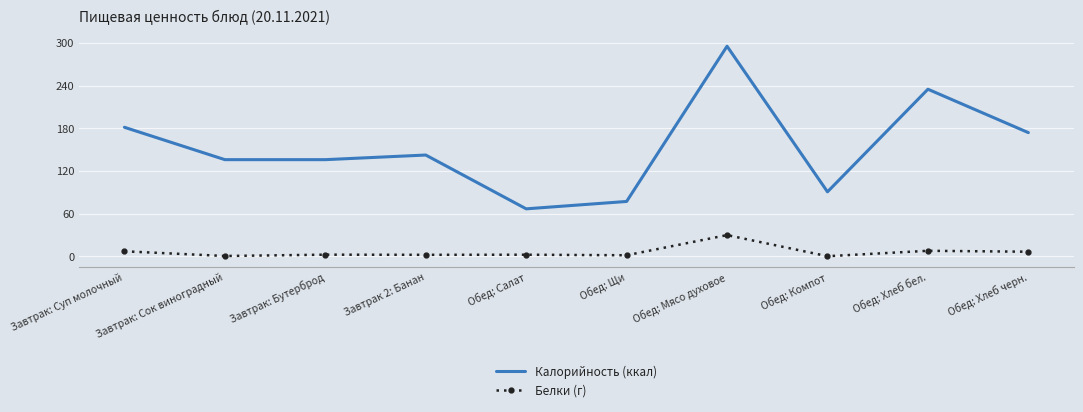

At which label does Белки (г) reach its peak?

Обед: Мясо духовое